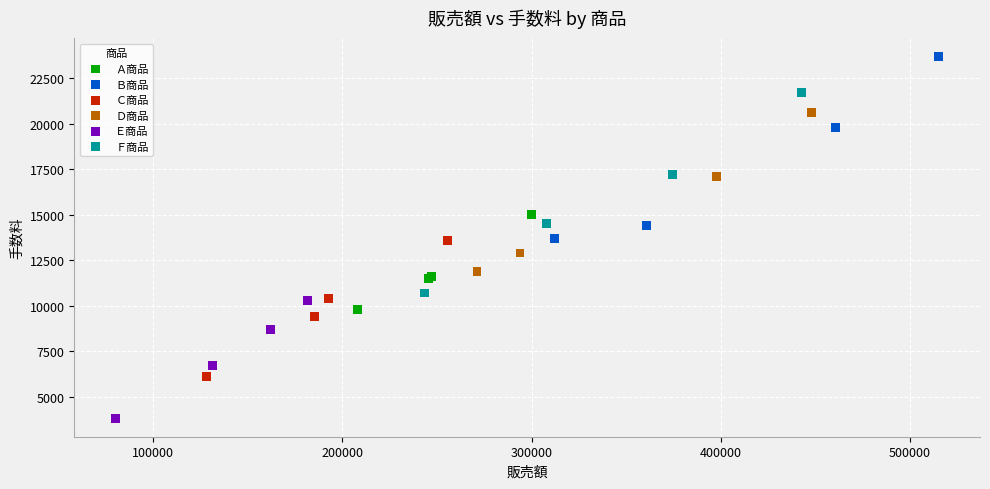

Which series has the widest spread of Y values?

Ｆ商品